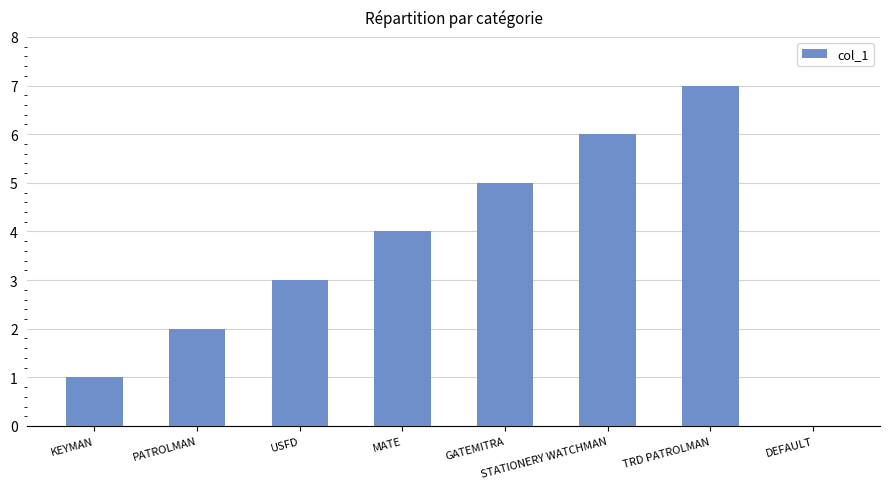

The value at USFD is 5. True or false?

False